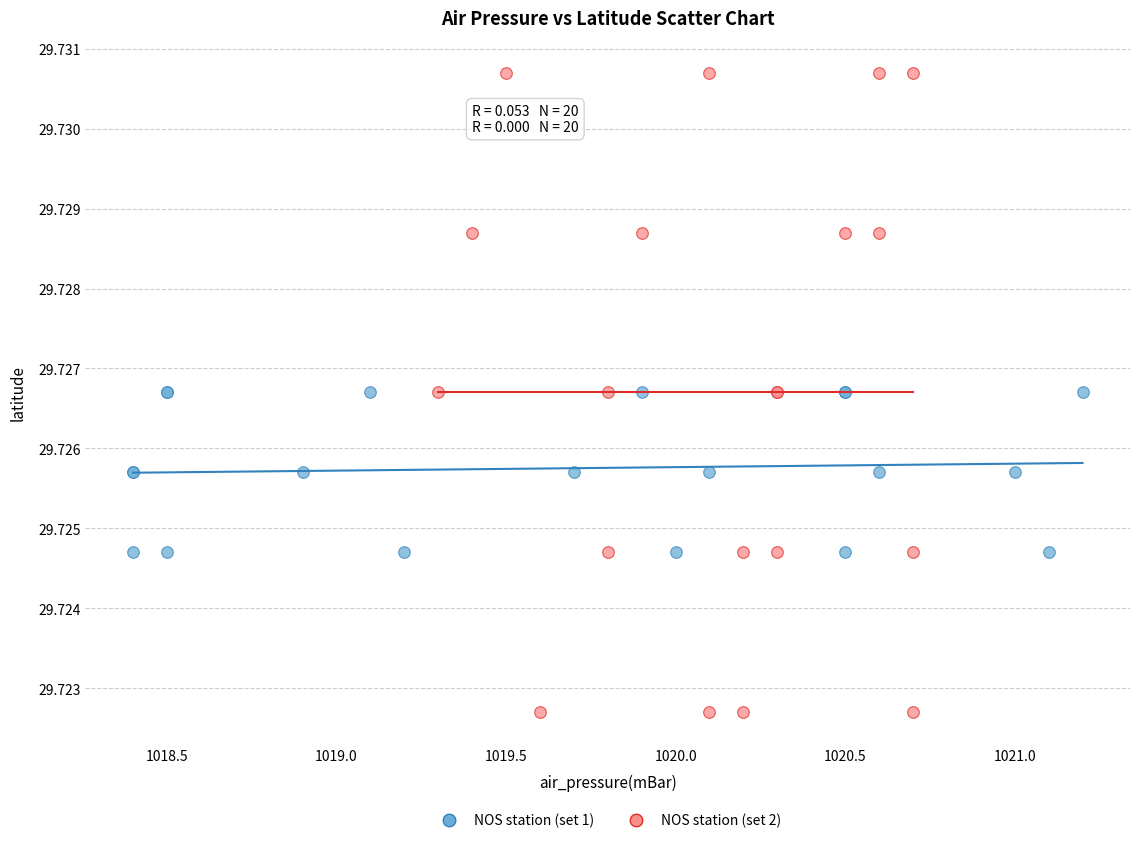

Which series contains the highest Y value?

NOS station (set 2)